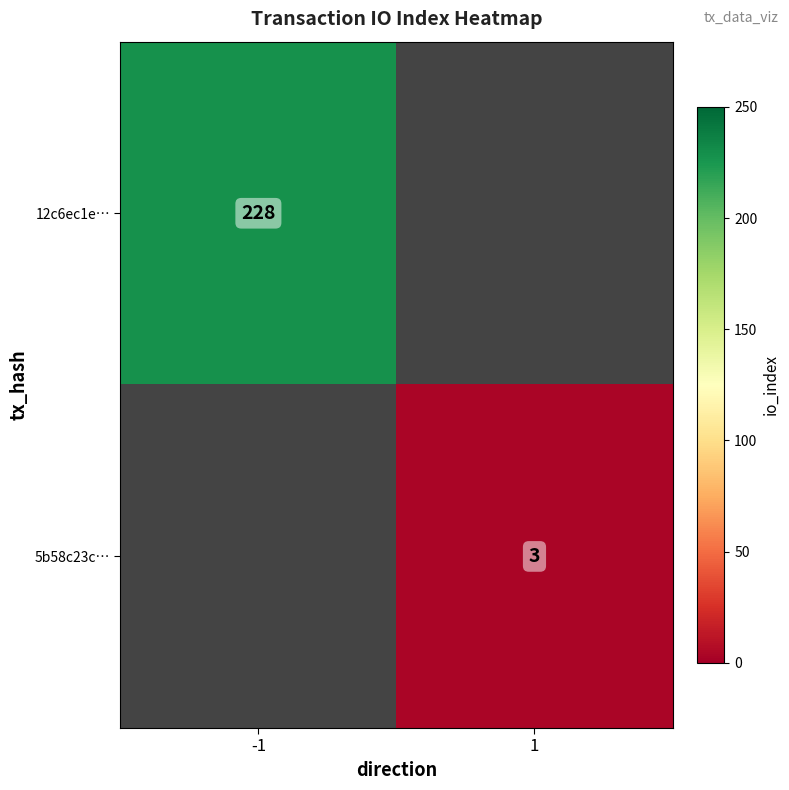

The 5b58c23c… series shows 5 at 1. True or false?

False